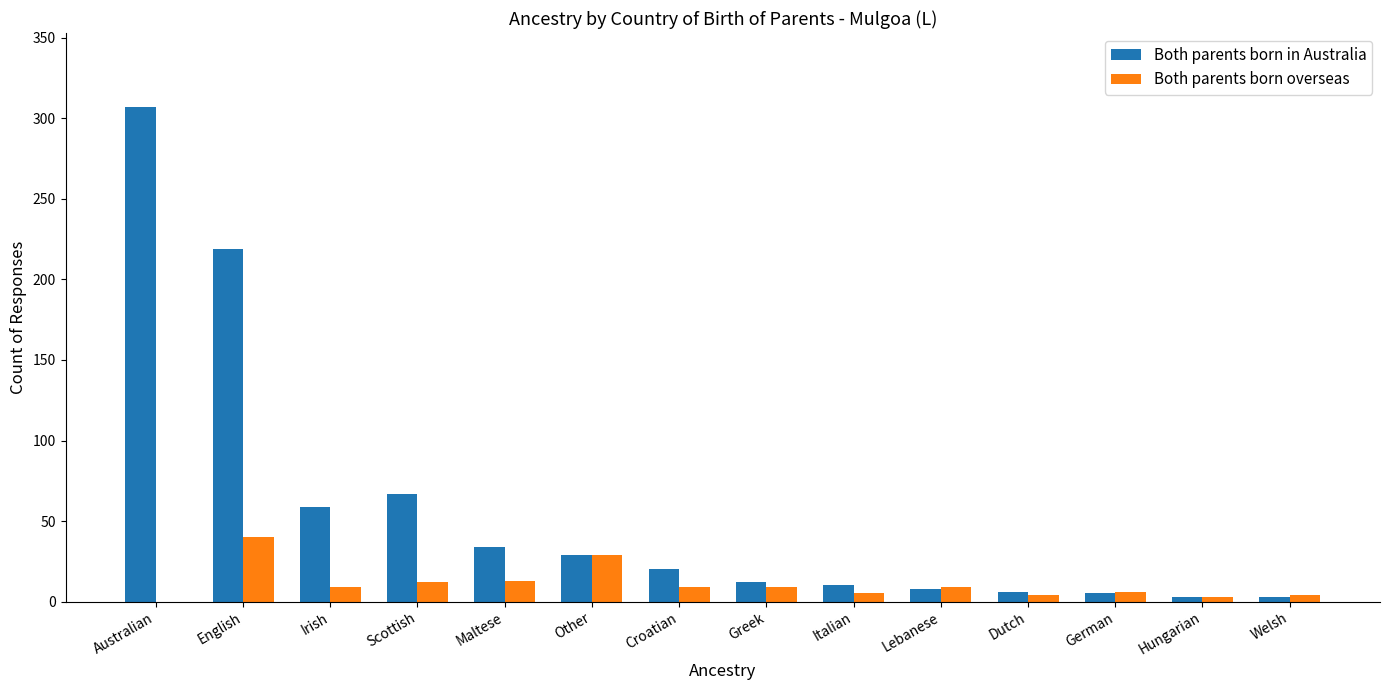

What is the sum of all Both parents born overseas values?

152